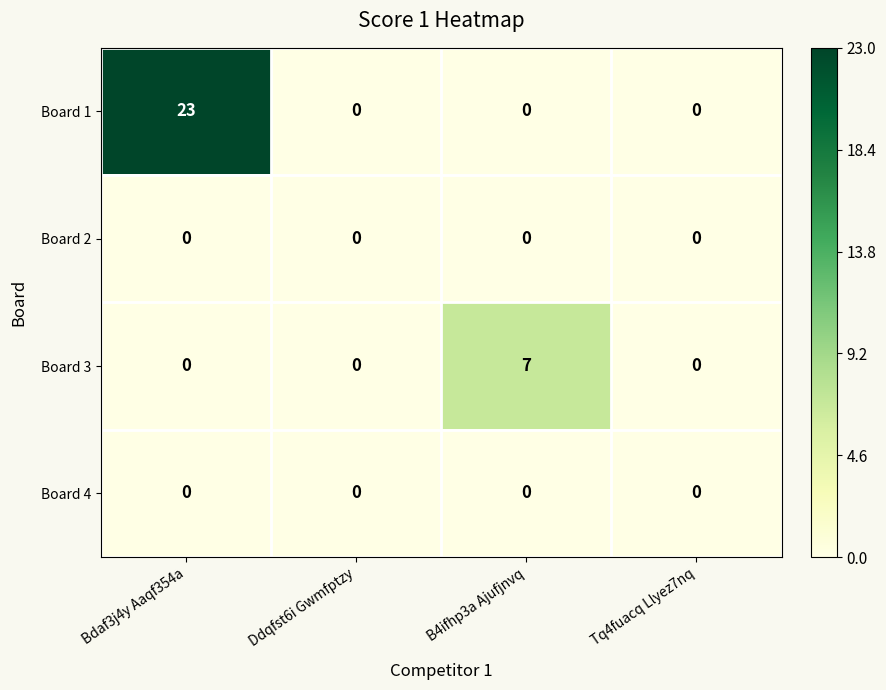

How many data points does each series have?

4